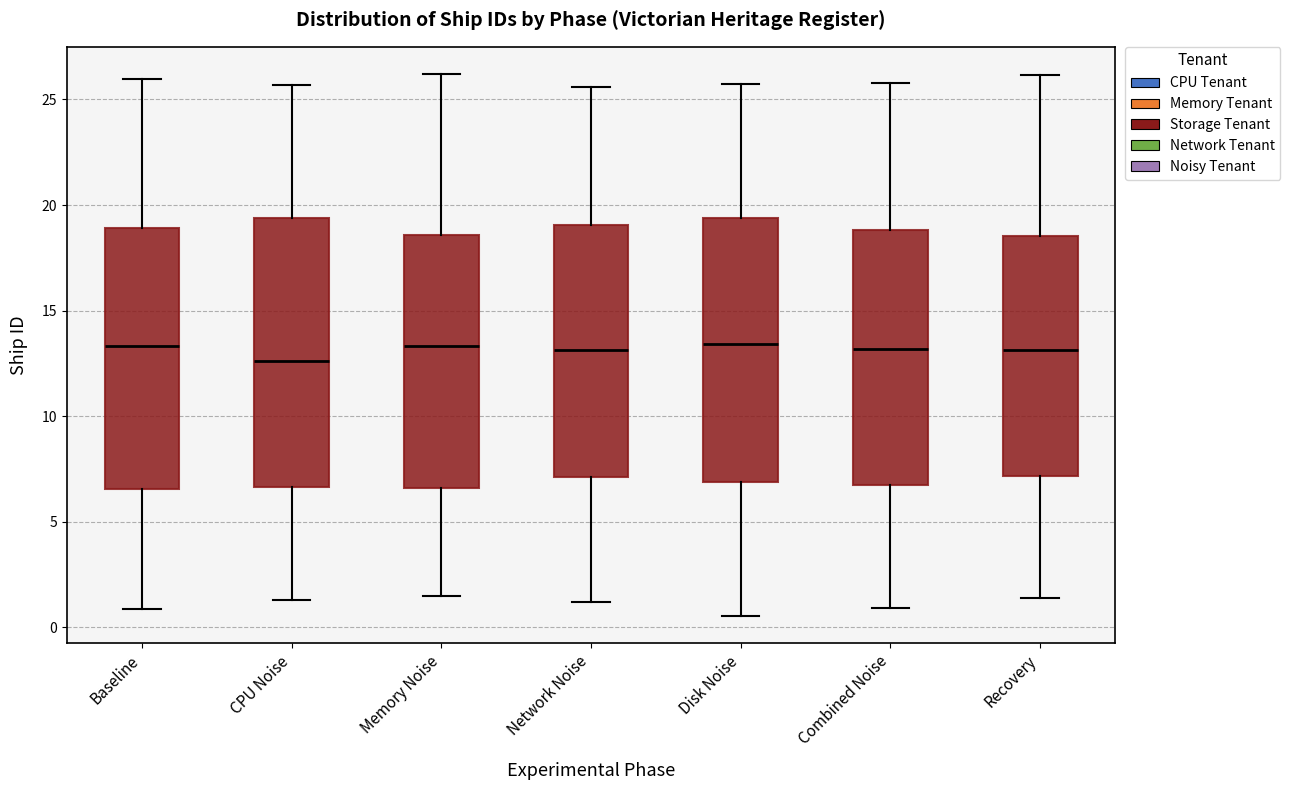

Reading left to right, read every box against the y-axis: the position of its median line, the range the box covers, and the ends of its whiskers. The values are not printed on the chart, so give them approximately, as read against the axis.

Baseline: median 13.5, box 6.5 to 19.0, whiskers 1.0 to 26.0
CPU Noise: median 12.5, box 6.5 to 19.5, whiskers 1.5 to 25.5
Memory Noise: median 13.5, box 6.5 to 18.5, whiskers 1.5 to 26.0
Network Noise: median 13.0, box 7.0 to 19.0, whiskers 1.0 to 25.5
Disk Noise: median 13.5, box 7.0 to 19.5, whiskers 0.5 to 25.5
Combined Noise: median 13.0, box 6.5 to 19.0, whiskers 1.0 to 26.0
Recovery: median 13.0, box 7.0 to 18.5, whiskers 1.5 to 26.0